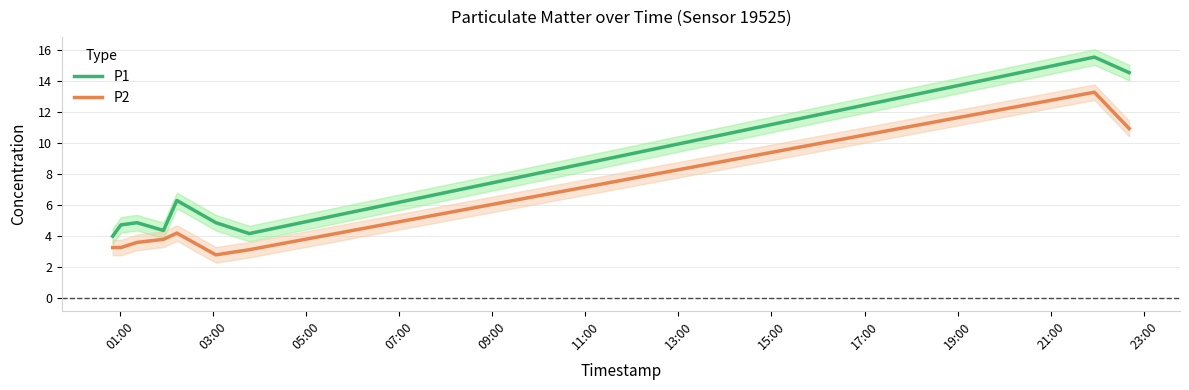

Rank the series by their maximum value, from highest to lowest.

P1, P2